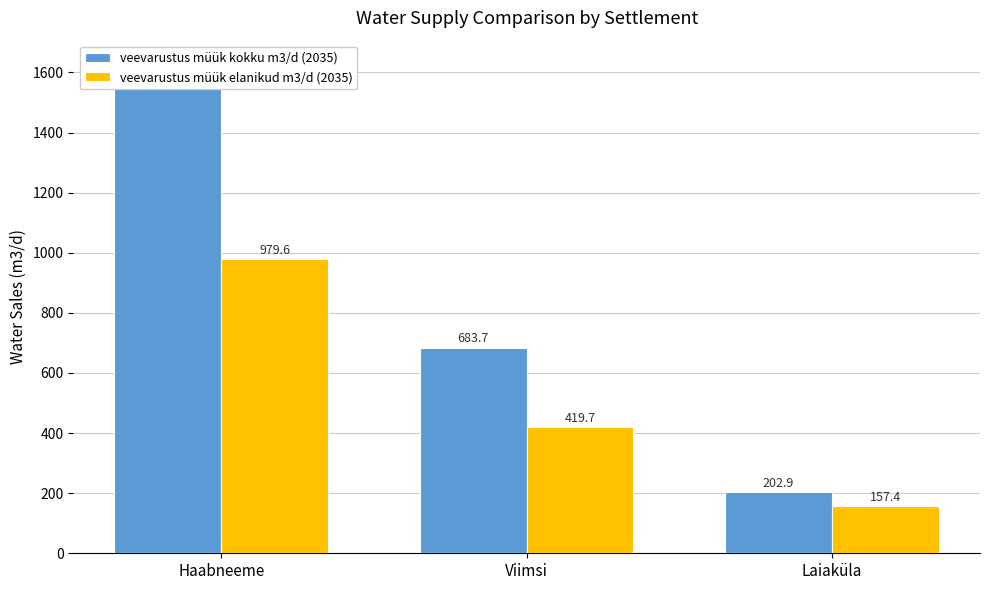

What is the label of the 3rd bar from the left?

Laiaküla